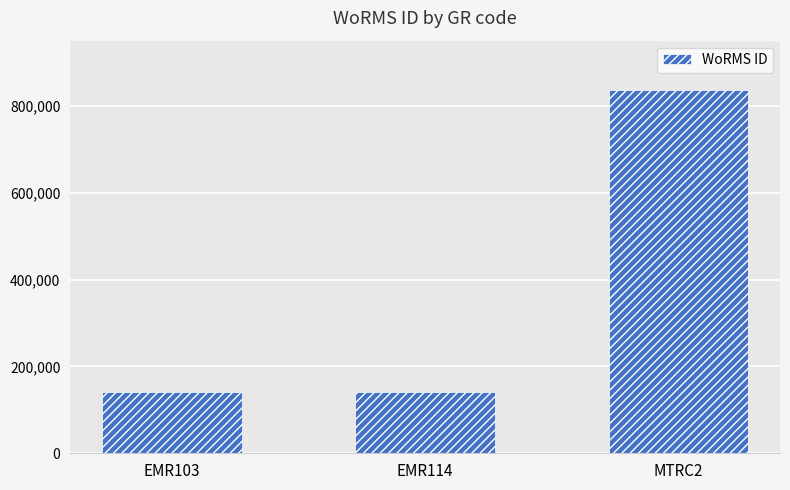

Is it true that the value at EMR114 is 77330?

False